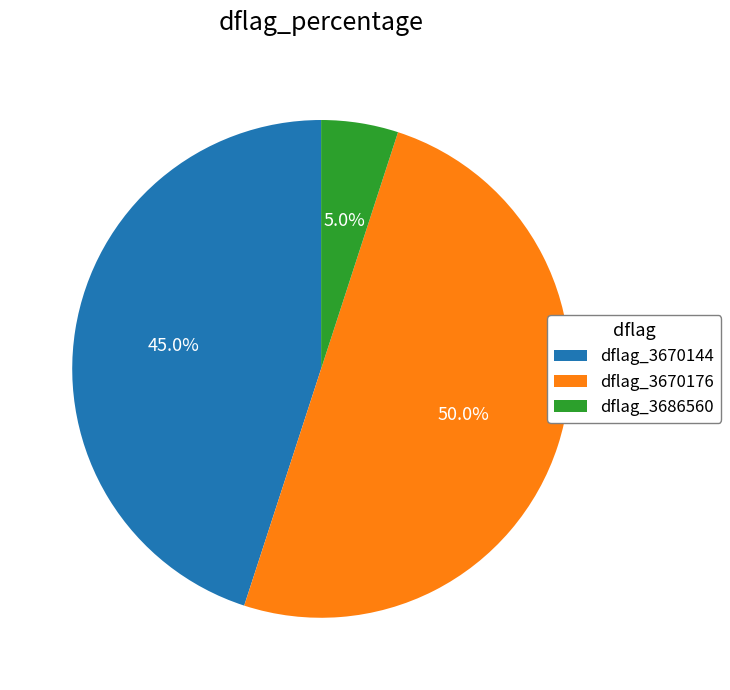

Is dflag_3670144 the majority of the pie?

No